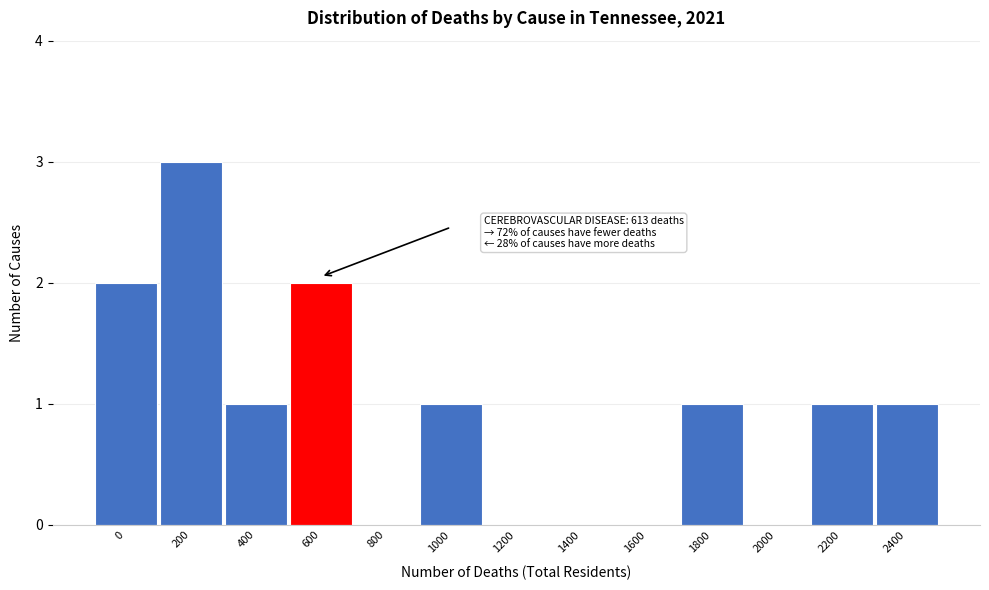

Reading left to right, transcribe all the data shown in this chart.

0=2	200=3	400=1	600=2	800=0	1000=1	1200=0	1400=0	1600=0	1800=1	2000=0	2200=1	2400=1